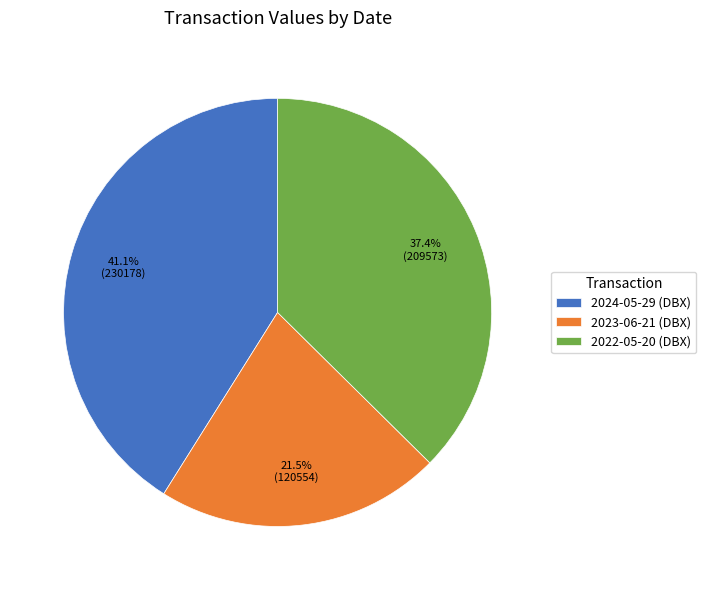

The 2024-05-29 (DBX) slice represents 41% of the pie. True or false?

True